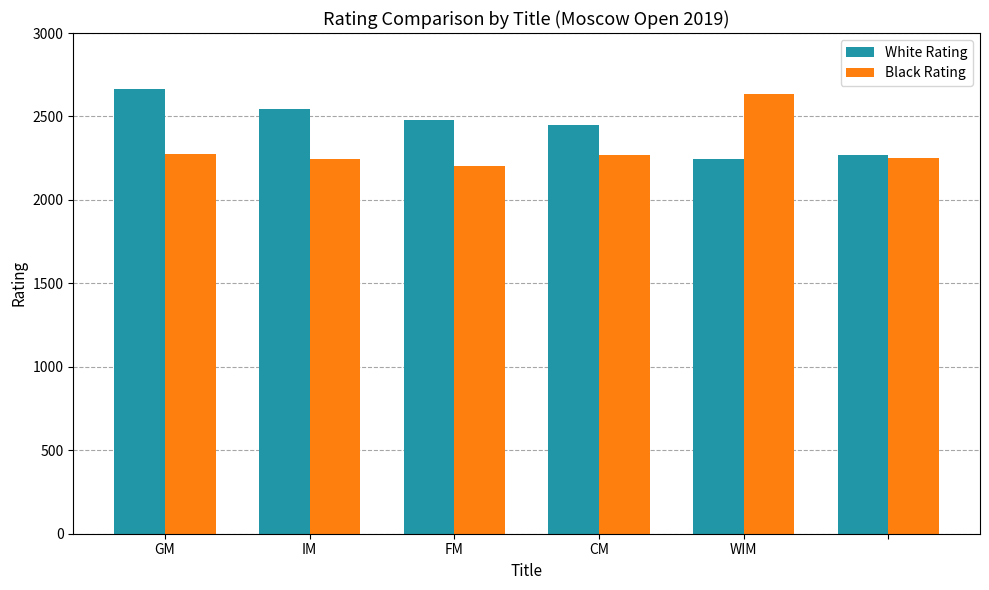

What is the difference between the maximum and minimum values in the White Rating series?

417